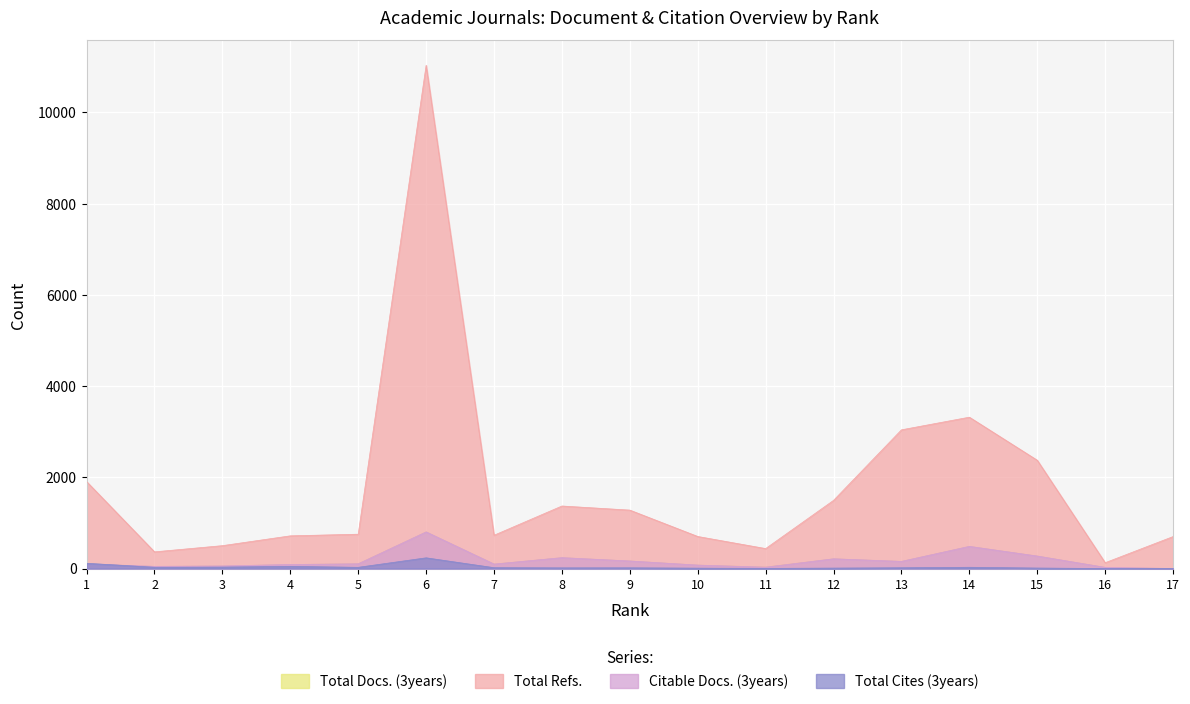

Reading left to right, transcribe all the data shown in this chart.

Total Docs. (3years): 1=101	2=47	3=56	4=88	5=104	6=802	7=98	8=238	9=165	10=75	11=33	12=213	13=156	14=485	15=274	16=25	17=0
Total Refs.: 1=1905	2=365	3=501	4=716	5=752	6=11030	7=729	8=1370	9=1280	10=702	11=437	12=1494	13=3040	14=3317	15=2373	16=127	17=700
Citable Docs. (3years): 1=99	2=47	3=56	4=88	5=103	6=802	7=97	8=238	9=165	10=75	11=29	12=213	13=156	14=485	15=273	16=25	17=0
Total Cites (3years): 1=115	2=27	3=31	4=47	5=26	6=234	7=18	8=14	9=15	10=8	11=3	12=9	13=16	14=27	15=10	16=0	17=0